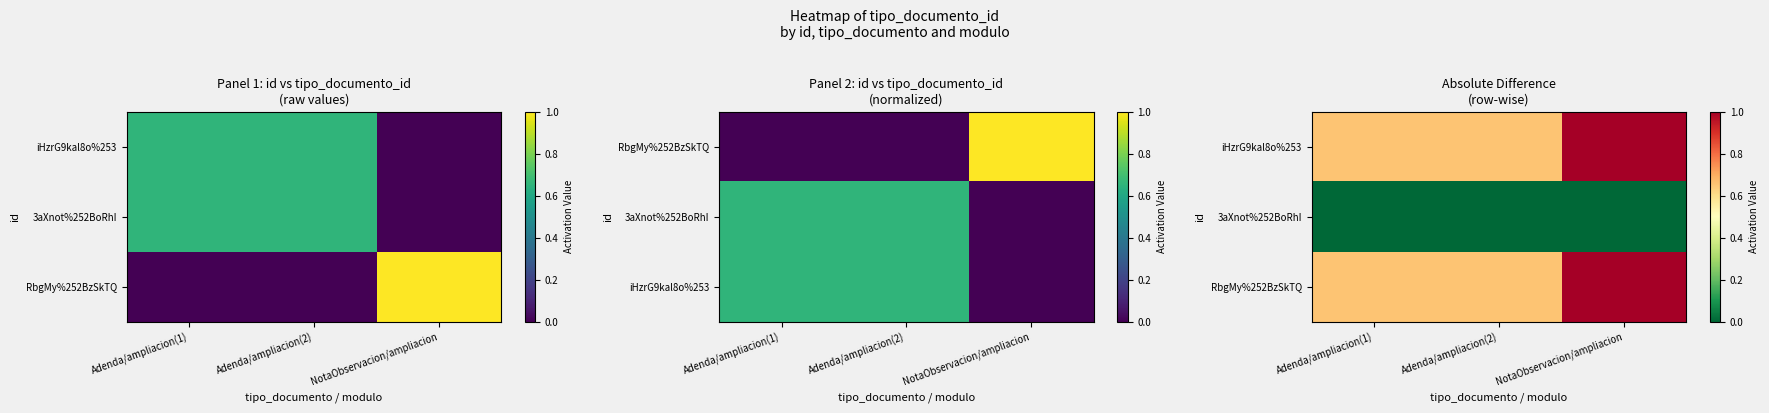

What is the difference between the maximum and second lowest values in the iHzrG9kal8o%253 series?

0.3